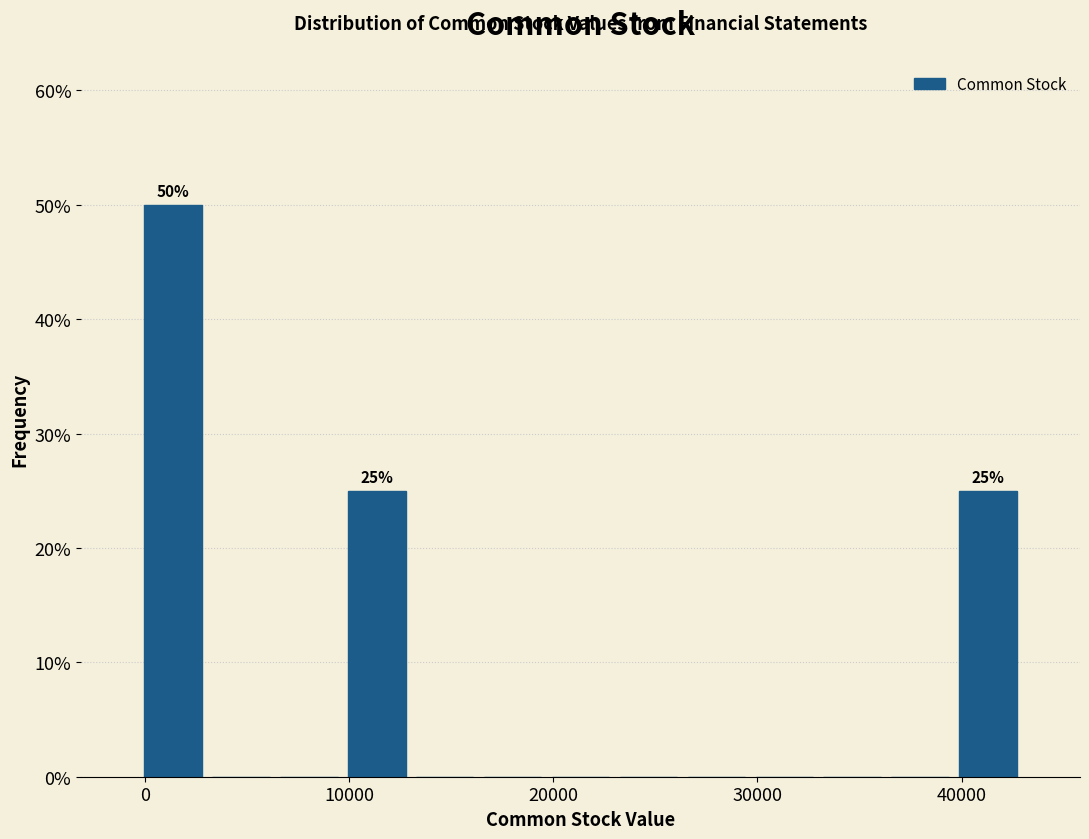

Read against the x-axis, roughly where is the centre of the tallest bar?

1000